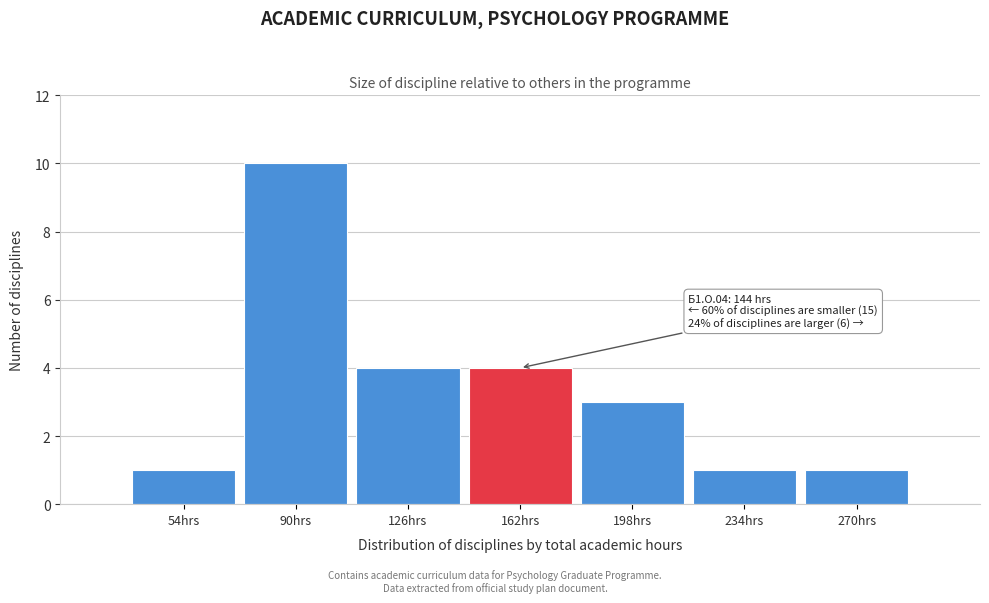

Over which range of the x-axis is the bar tallest?

72 to 108